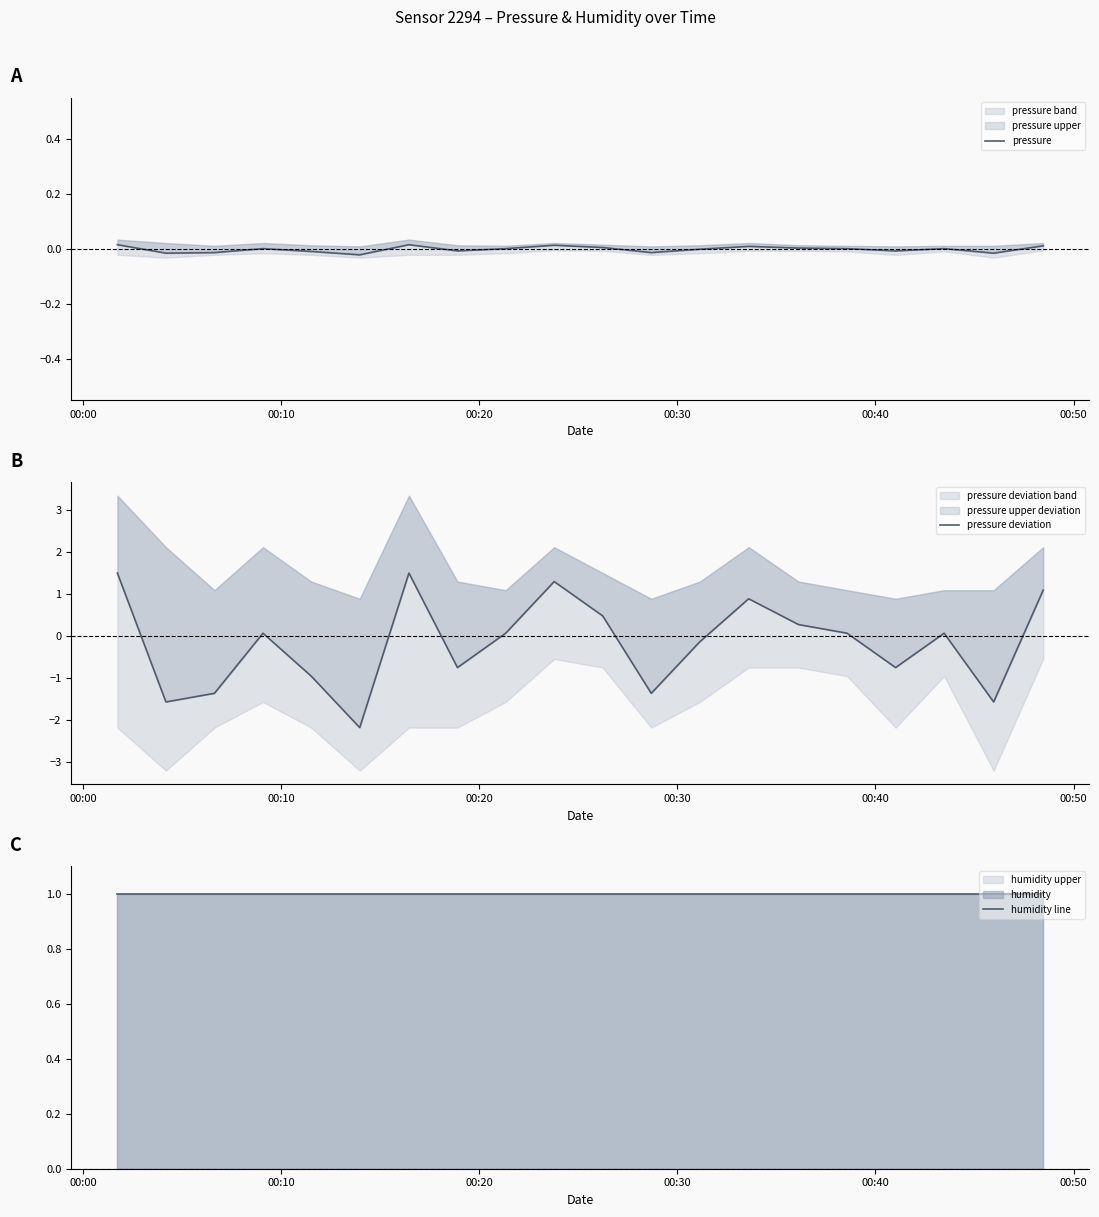

Is it true that pressure deviation equals -0.2 at 16?

False